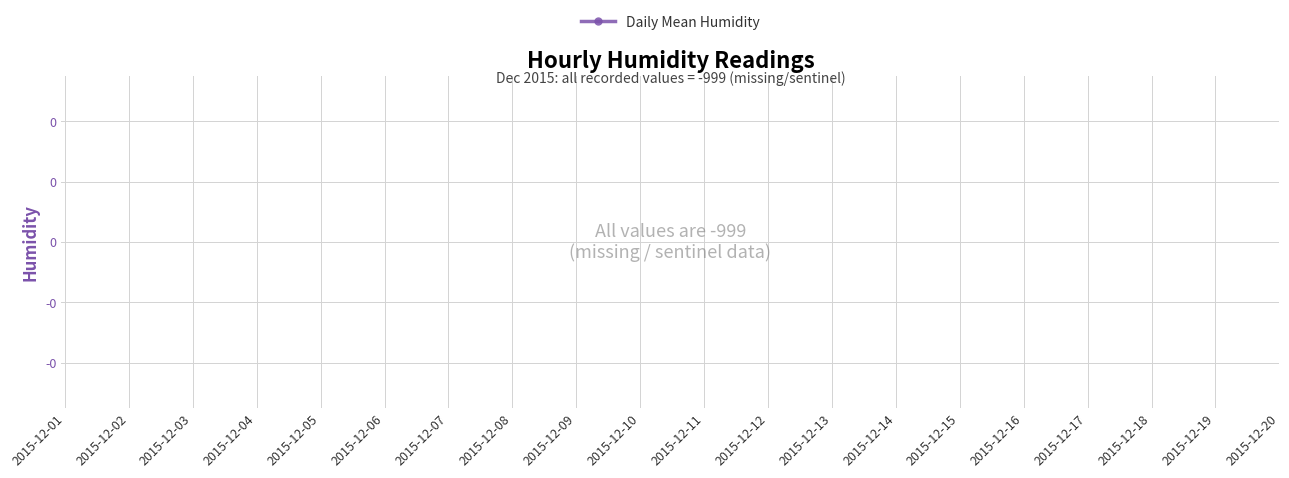

True or false: there are more than 0 points higher than both neighbors.

False